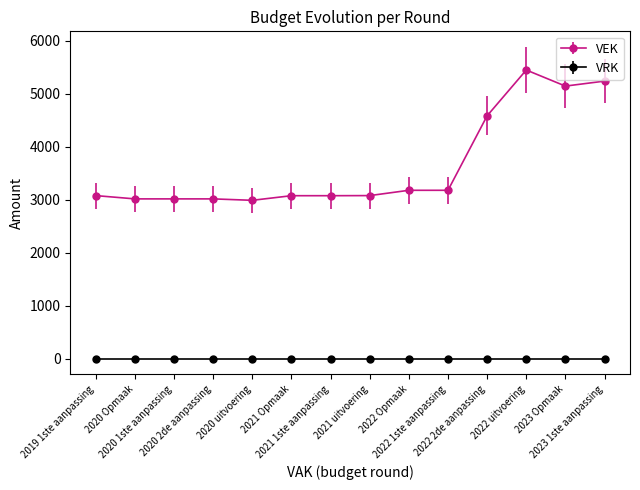

What is the difference between the second highest and minimum values in the VEK series?

2248